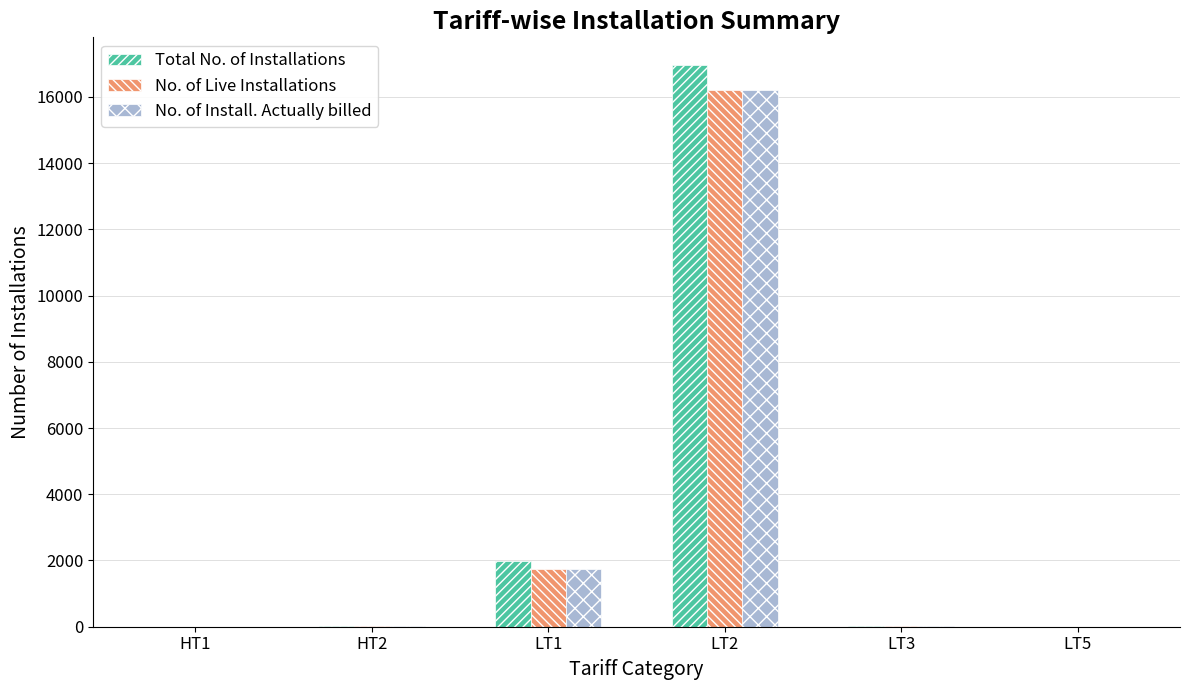

The No. of Install. Actually billed series shows 1 at LT5. True or false?

True